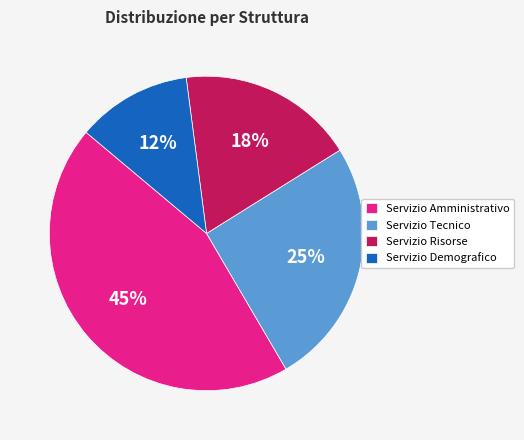

The Servizio Demografico slice represents 1% of the pie. True or false?

False